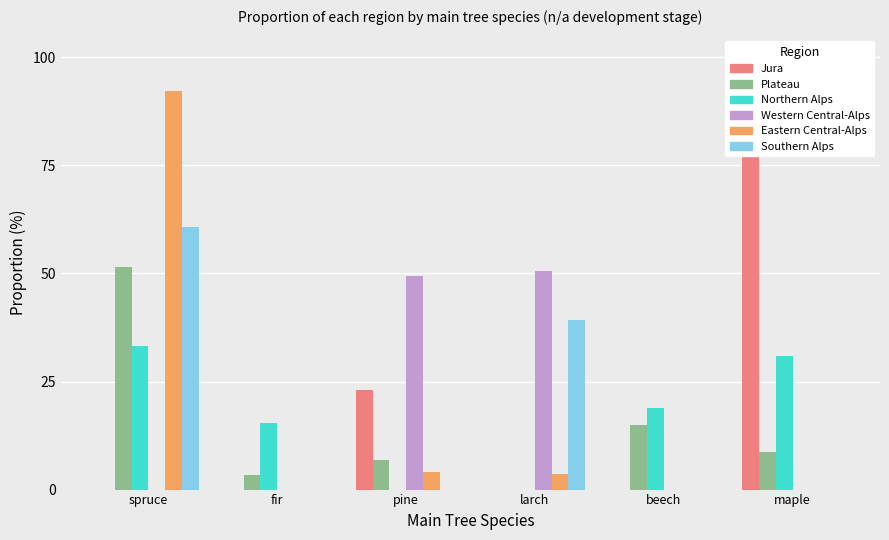

Is it true that Southern Alps equals 24.7 at beech?

False